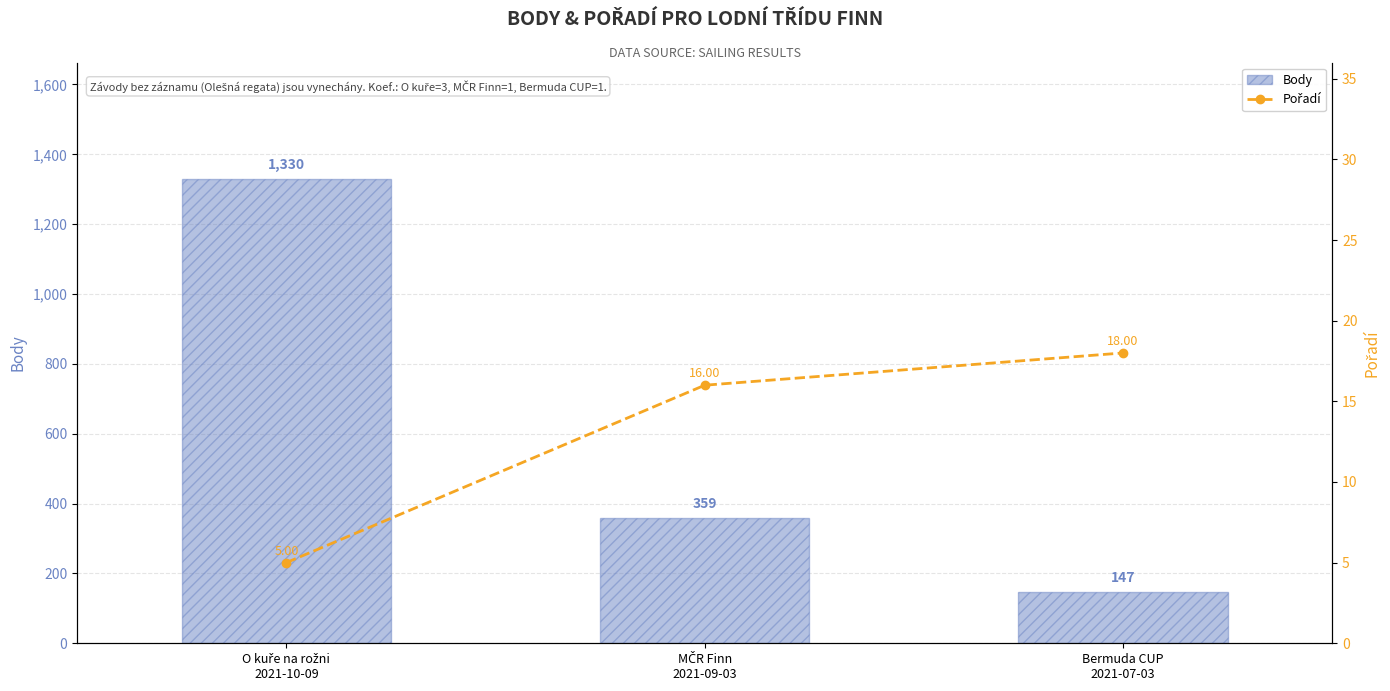

What are all the series names shown in the legend?

Body, Pořadí